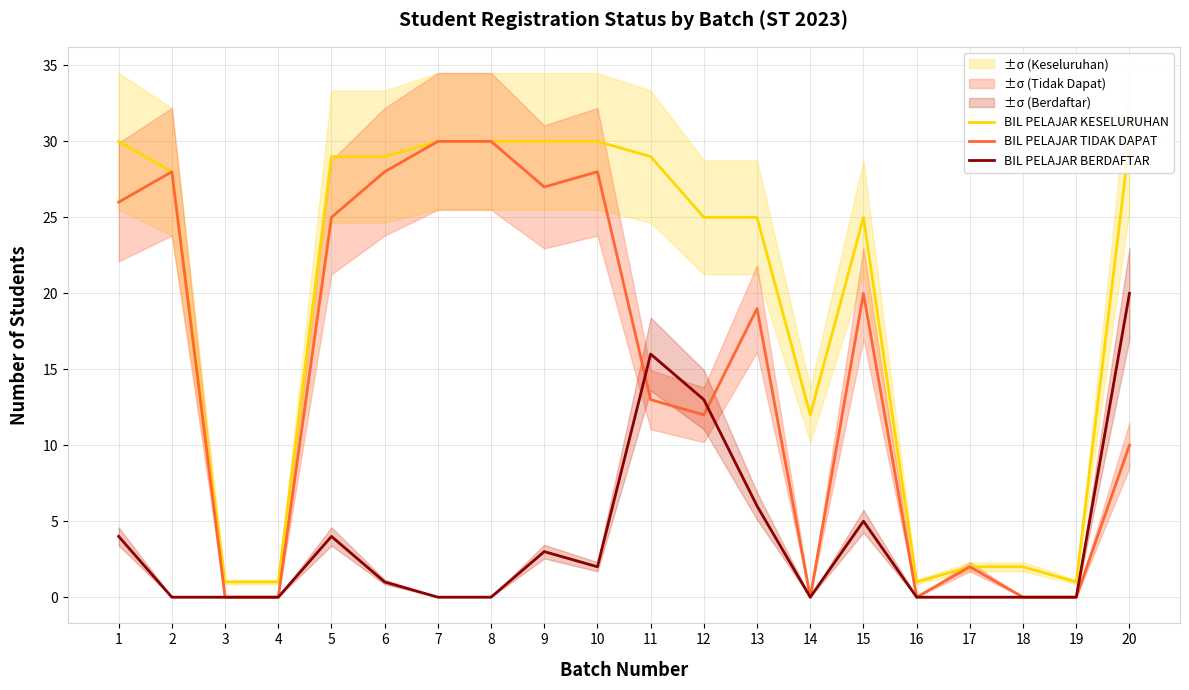

How many lines are shown in the chart?

3